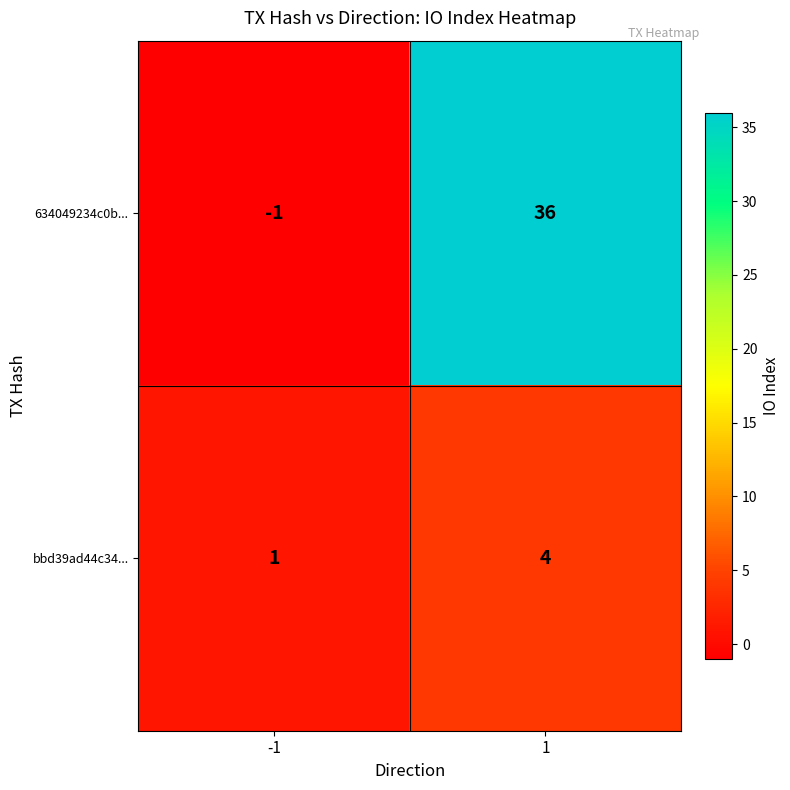

Reading left to right, list all the values displayed in this chart.

634049234c0b...: -1=-1	1=36
bbd39ad44c34...: -1=1	1=4